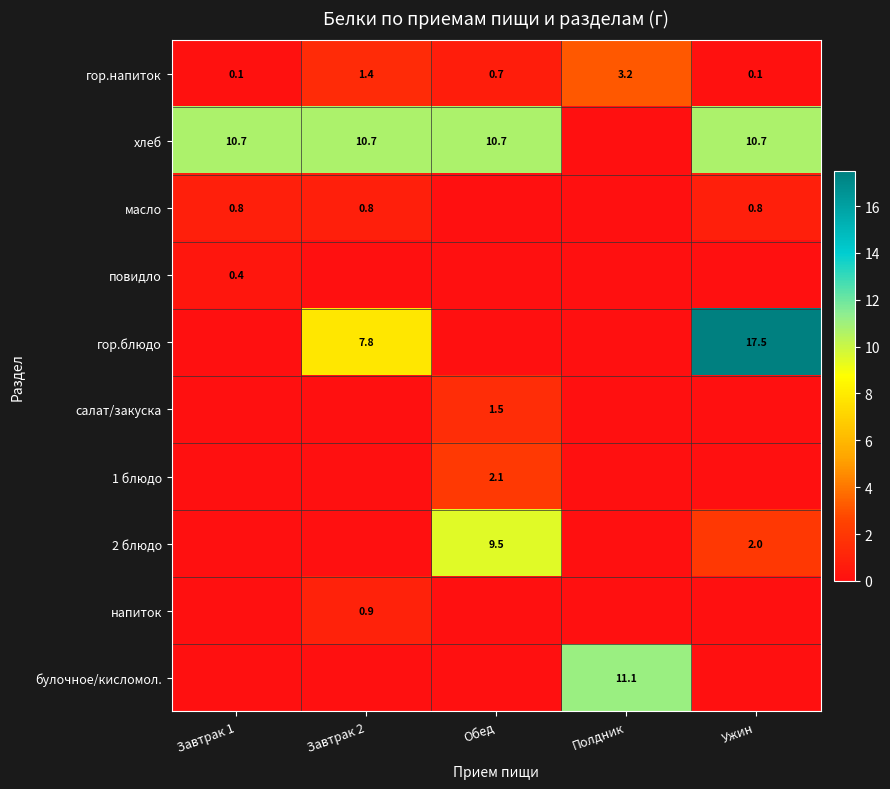

What value does the гор.напиток series have at Полдник?

3.2